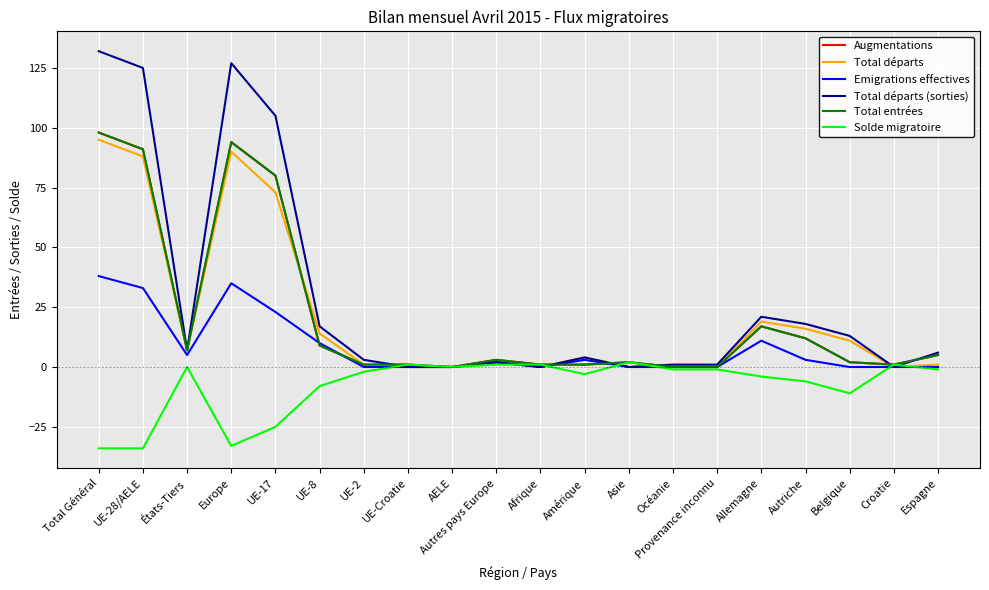

At which category is the sum across all series the highest?

Total Général